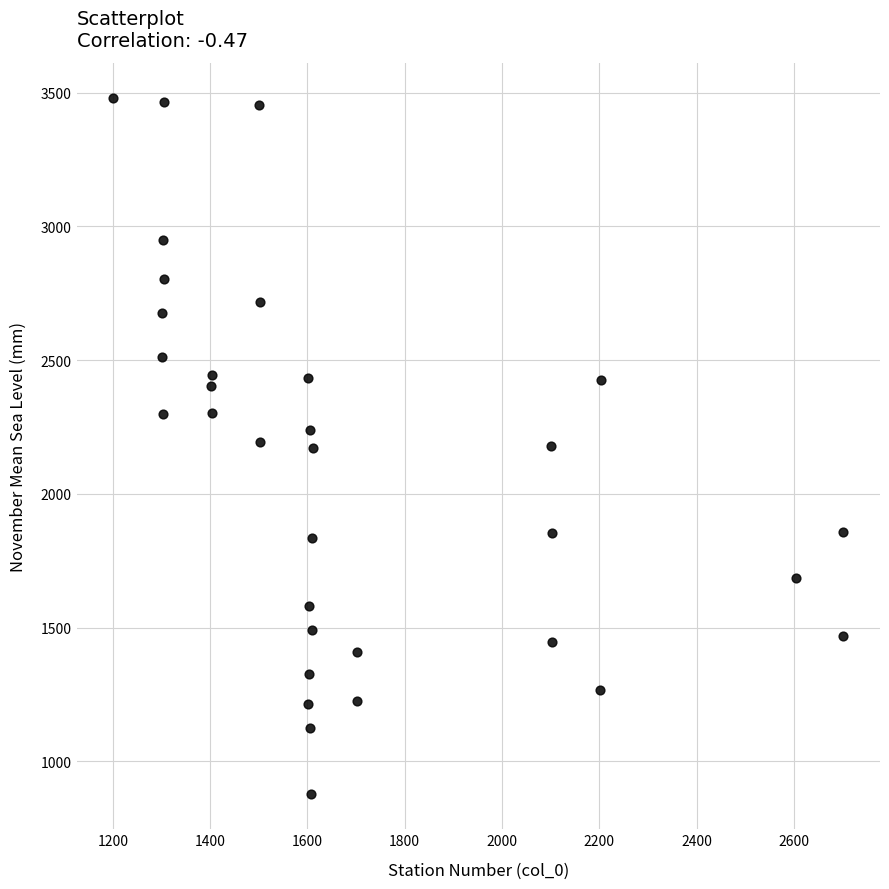

What is the range of Y values (max minus min)?

2606